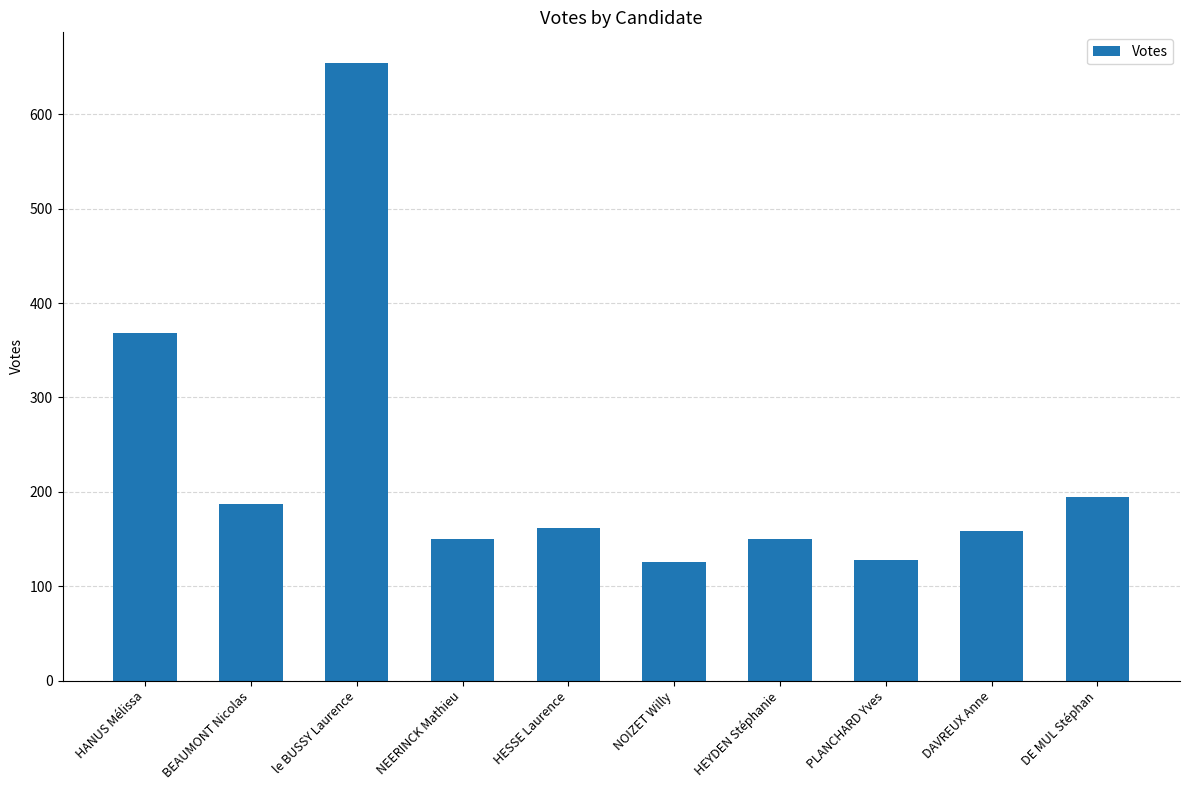

What is the sum of the values at DE MUL Stéphan and NOIZET Willy?

321